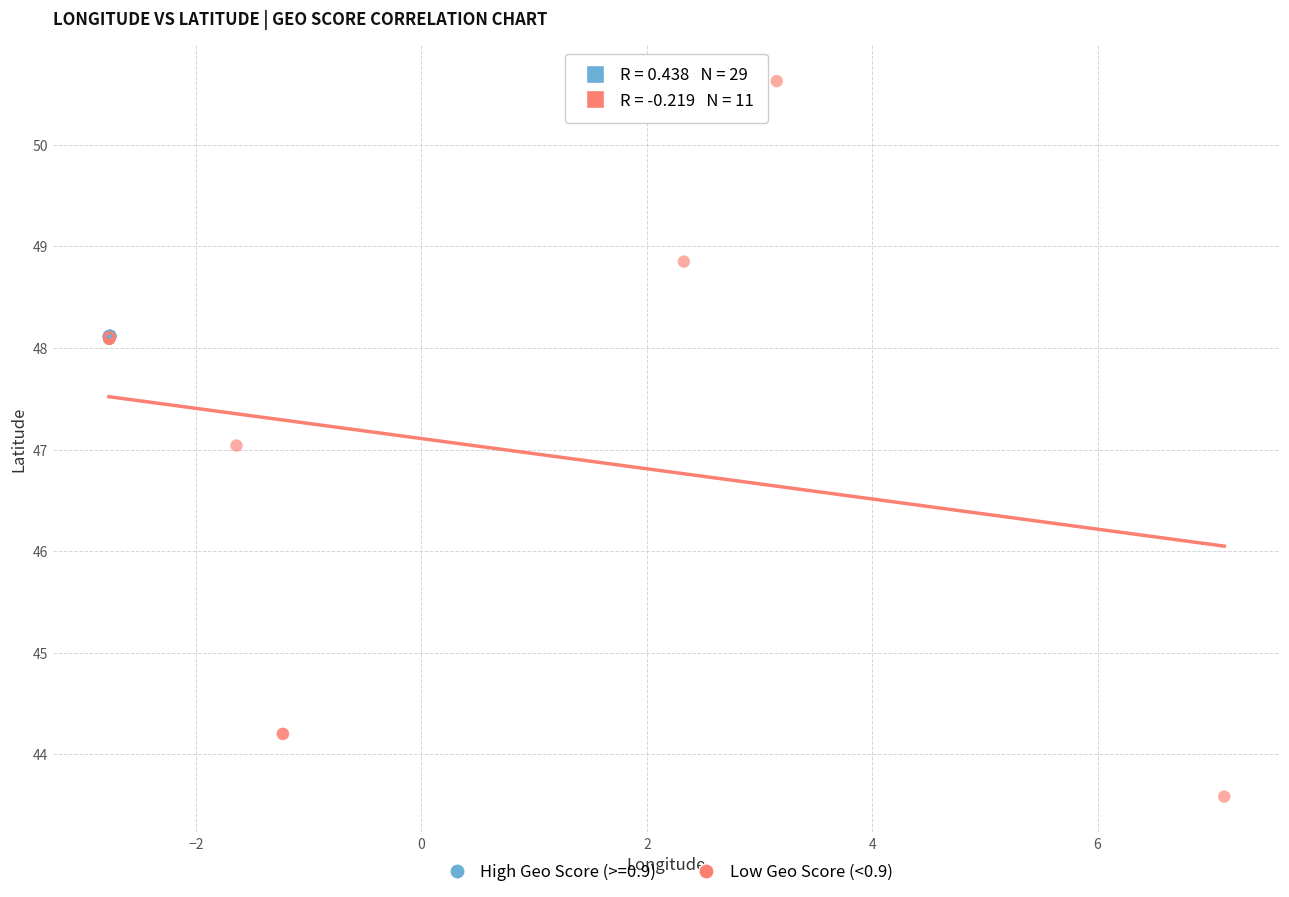

Which series contains the highest Y value?

Low Geo Score (<0.9)